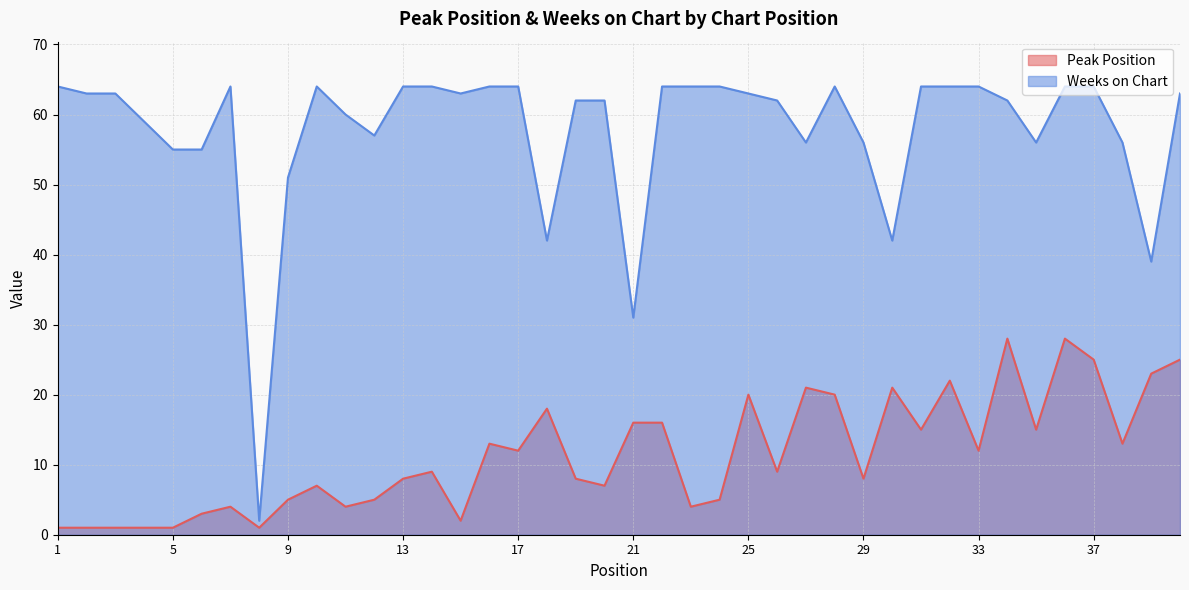

Does the chart display data point markers on the line(s)?

No